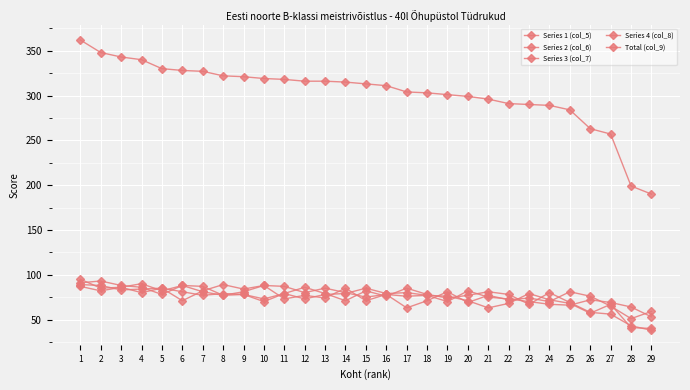

At which label is Series 3 (col_7) closest to 70?

24